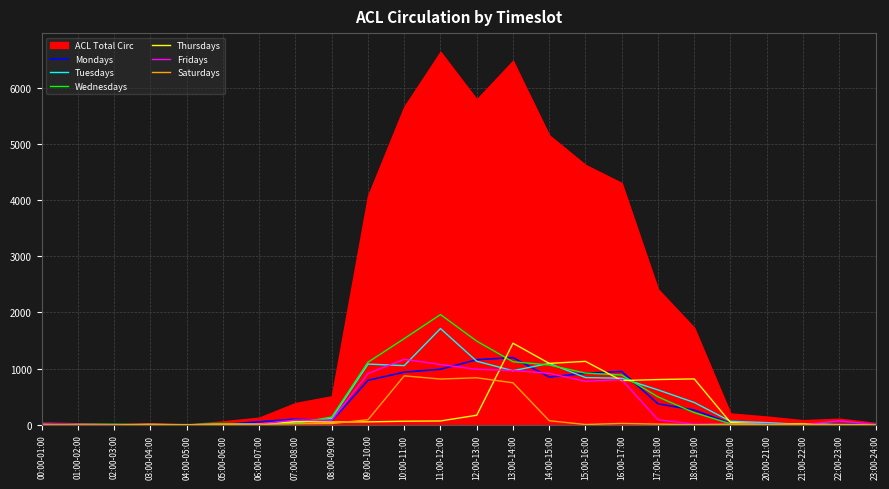

How many positive values does the Wednesdays series have?

22